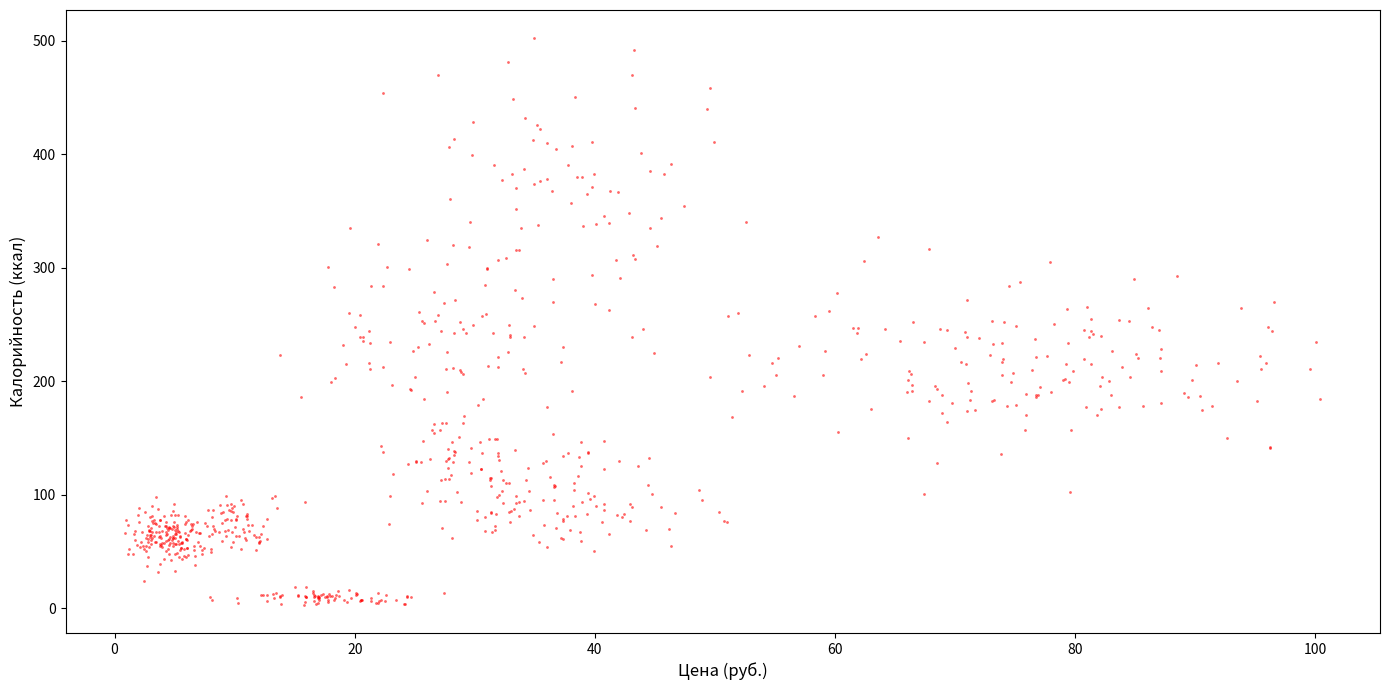

What is the range of X values (max minus min)?

99.5